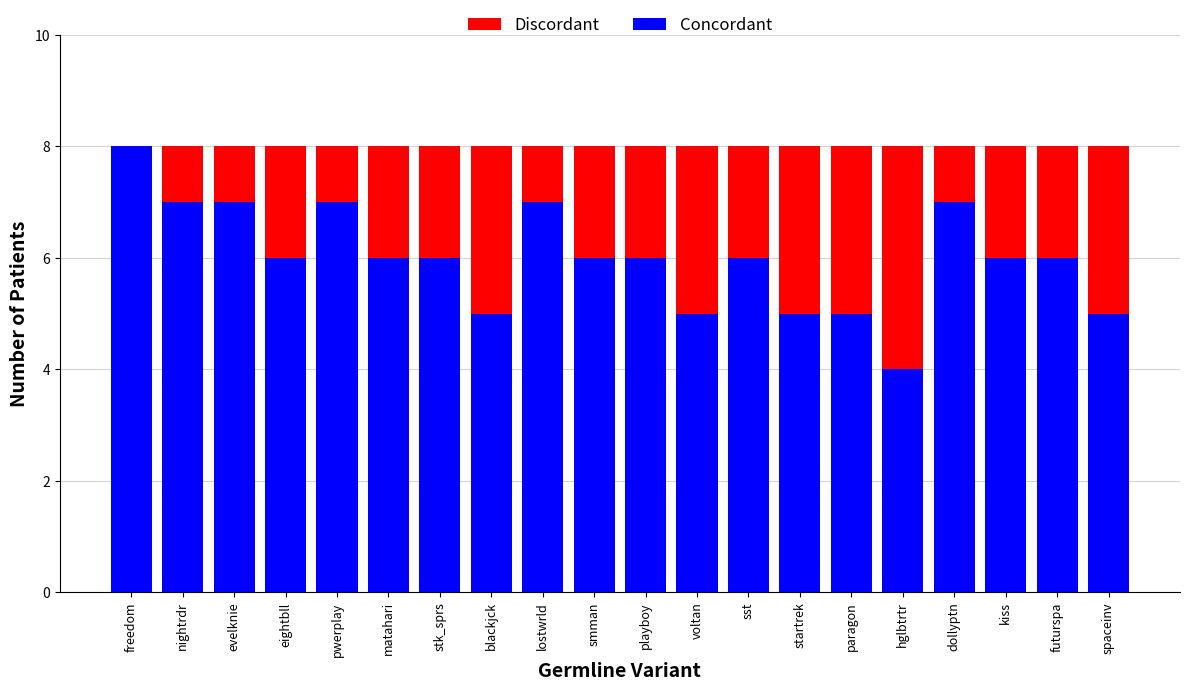

What is the total value across all series at startrek?

8